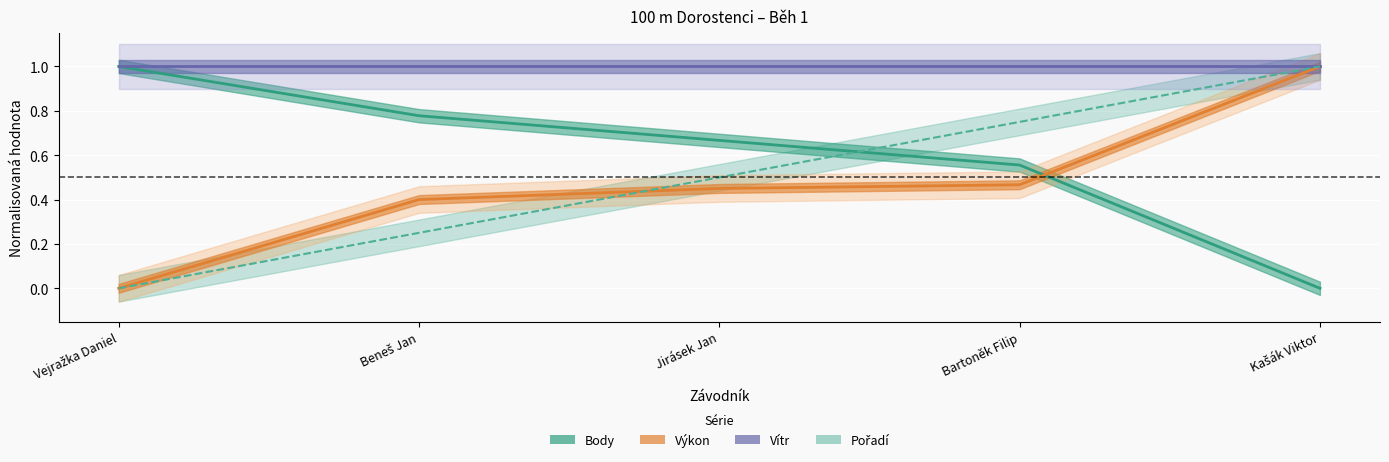

Which has a higher value, Jirásek Jan or Bartoněk Filip?

Jirásek Jan